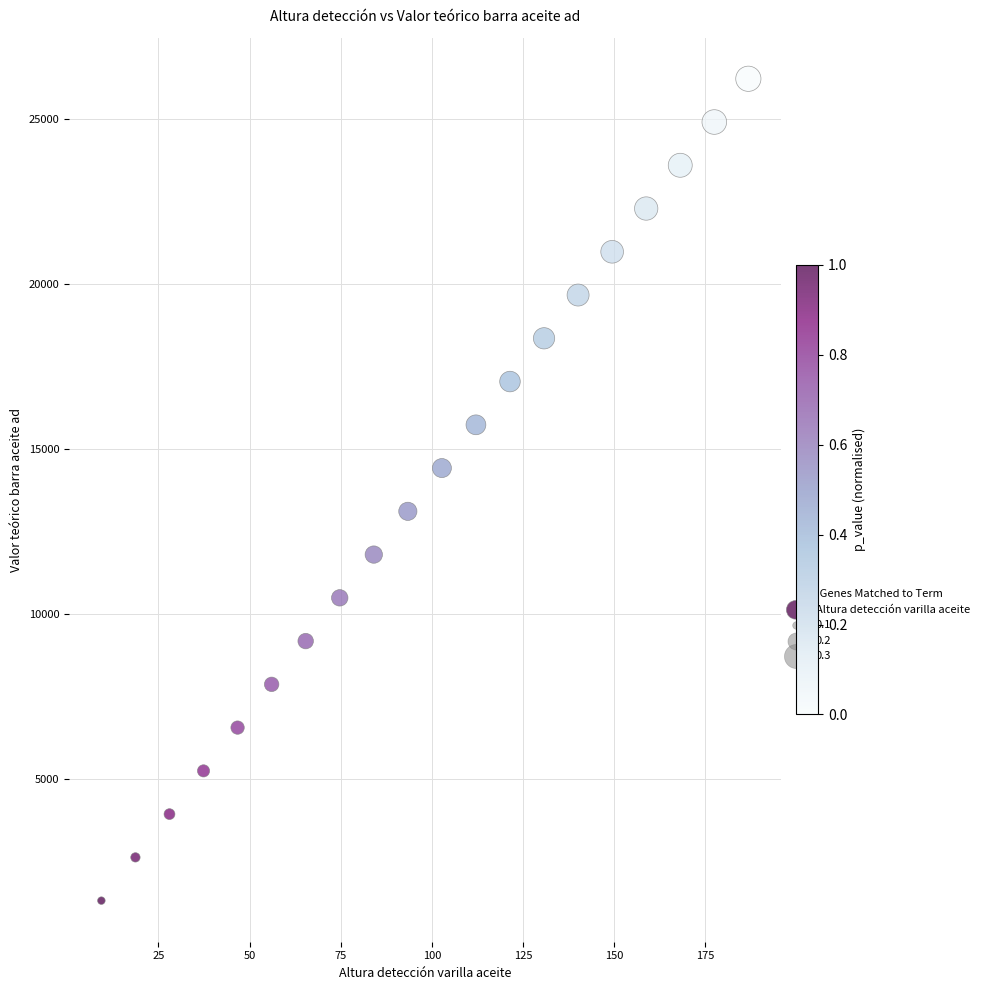

What is the range of Y values (max minus min)?

24903.3